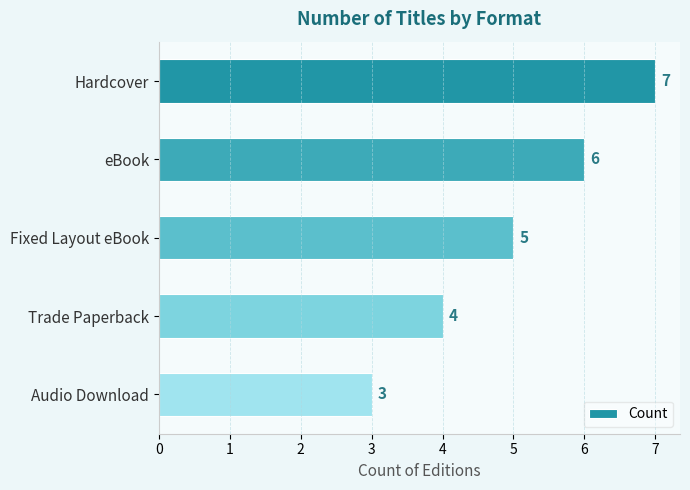

The value at eBook is 4. True or false?

False